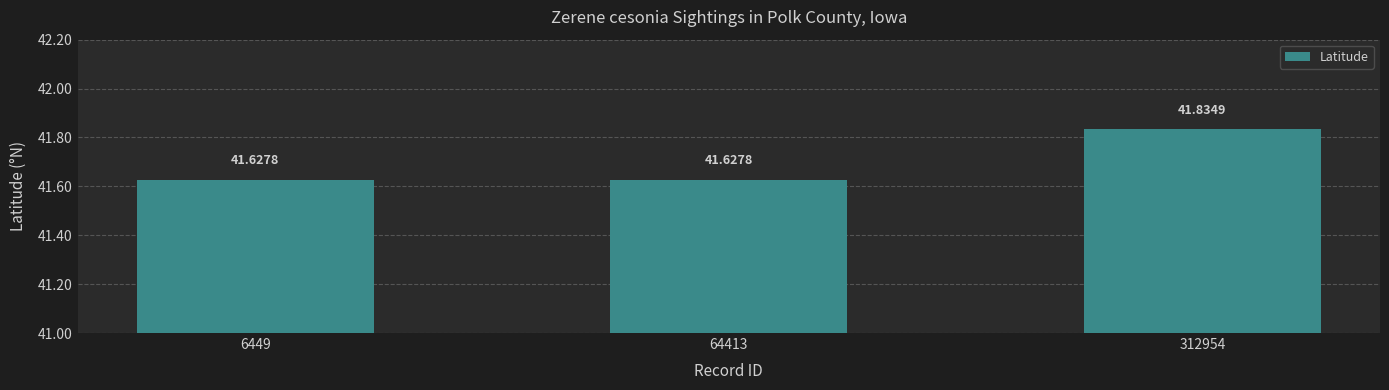

What is the change in value from 64413 to 312954?

+0.2